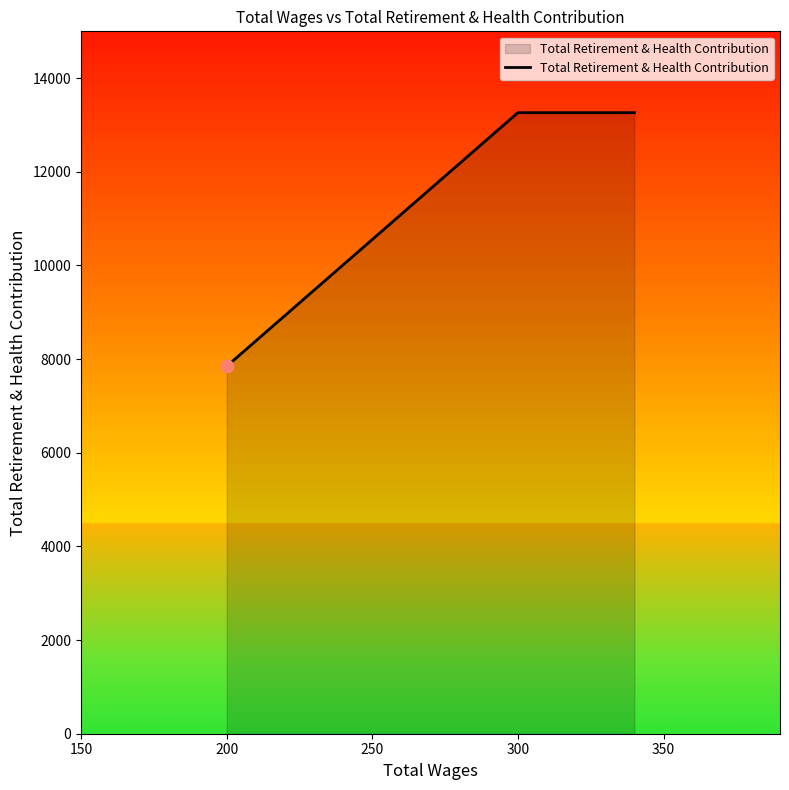

Approximately how many times larger is the value at 350 compared to 250?

1.0